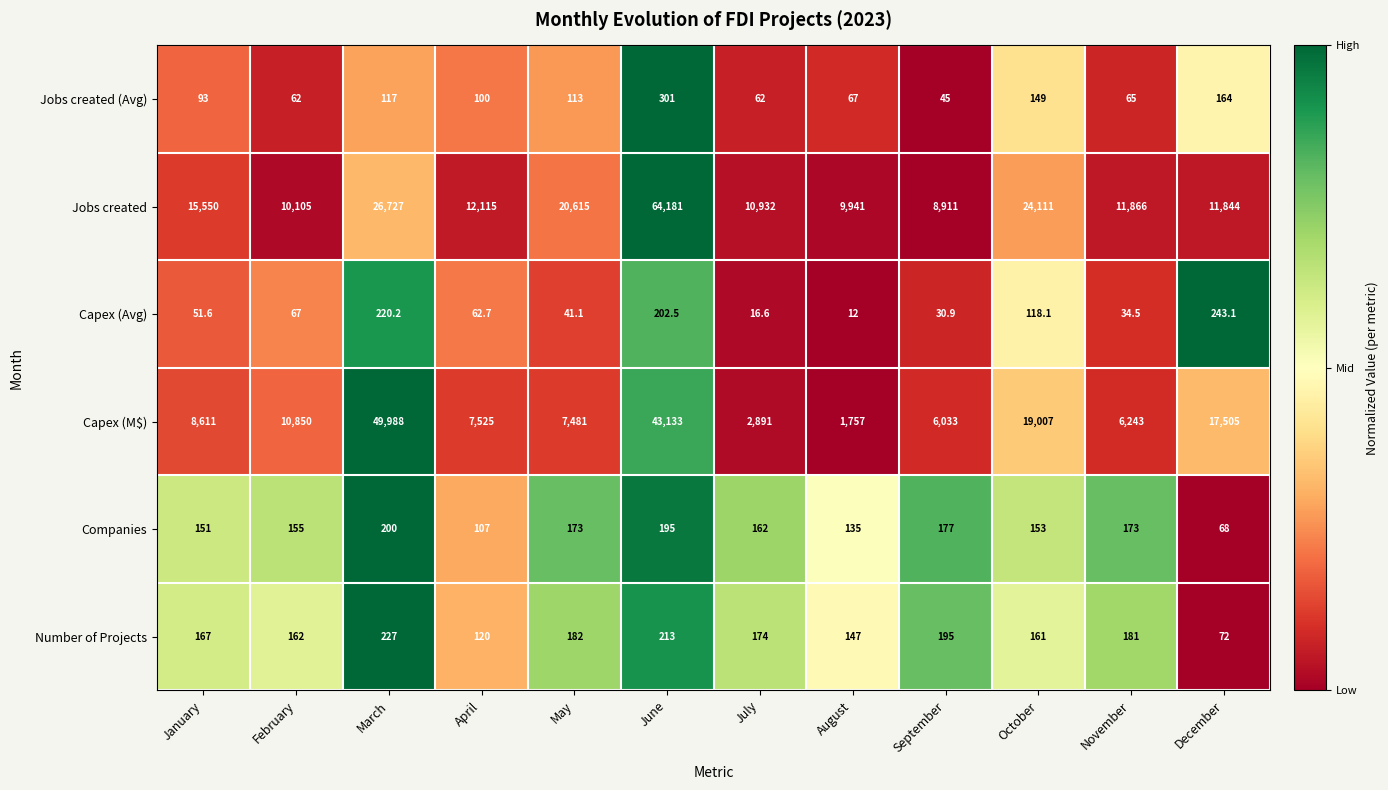

The value of Jobs created (Avg) at February is 62.0. True or false?

True